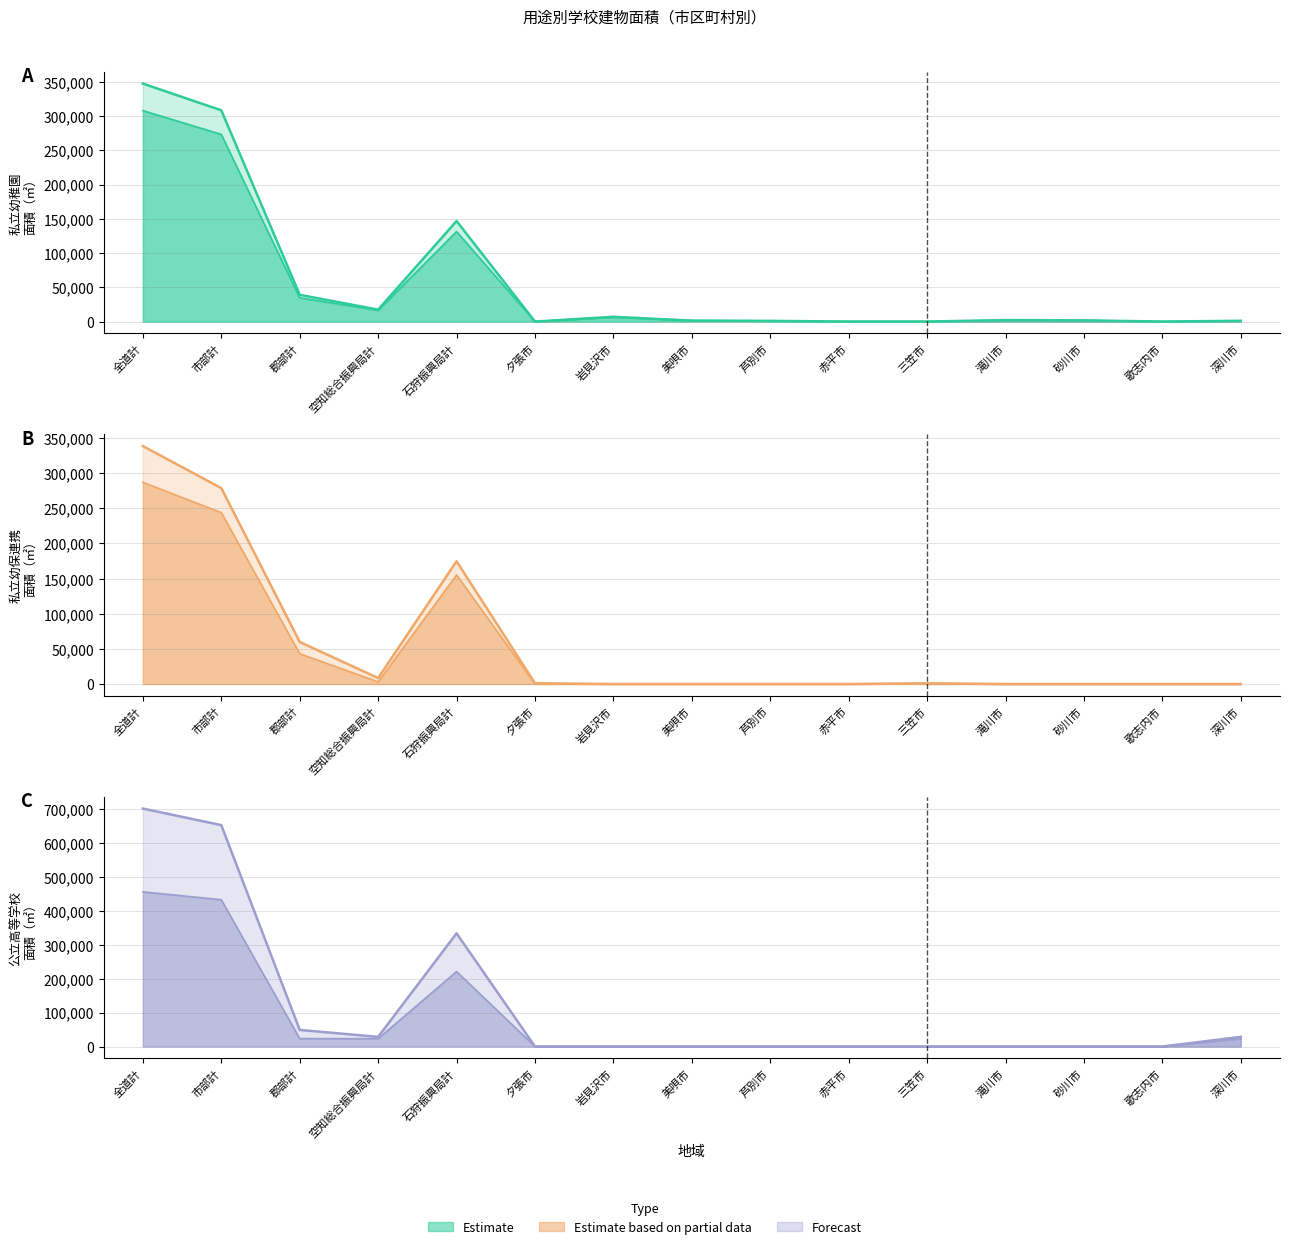

What position from the left is 滝川市?

12